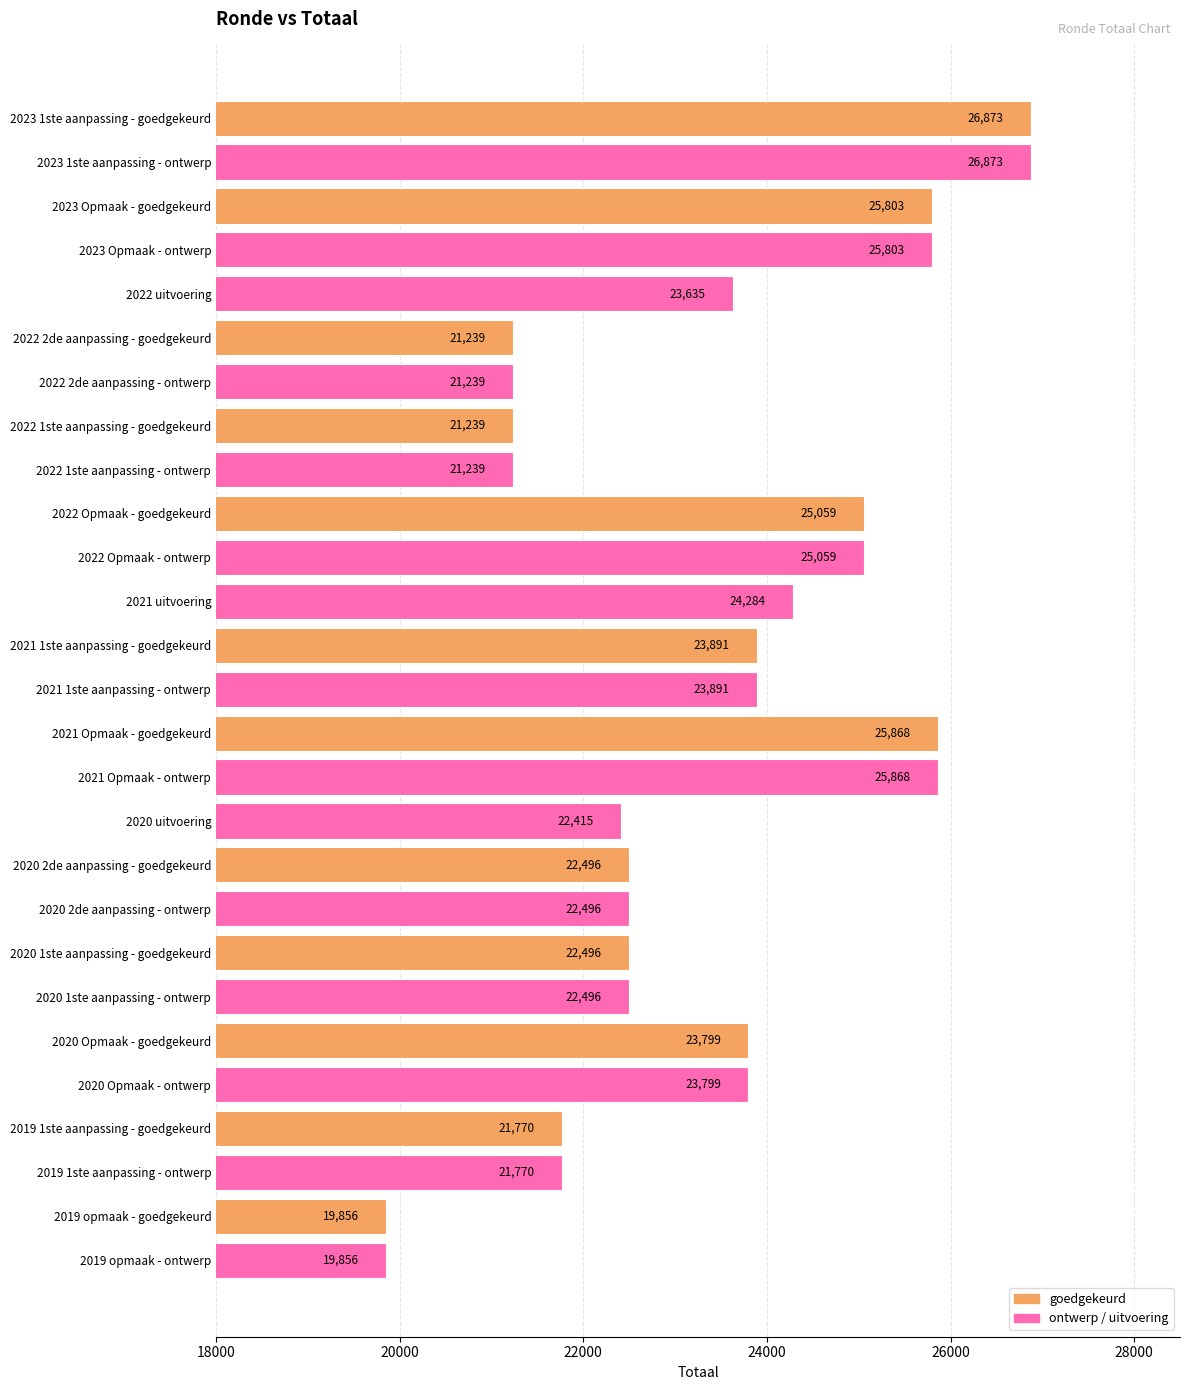

What is the difference between the second highest and minimum values?

7017